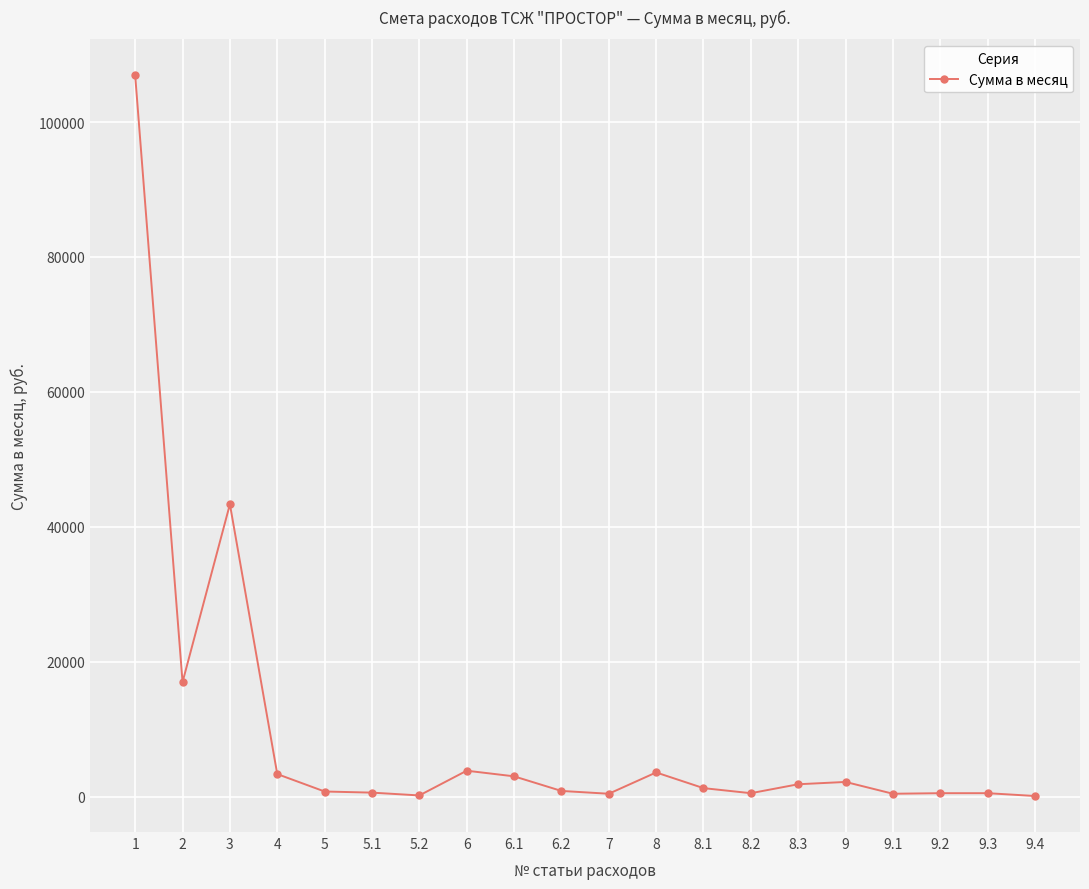

Is it true that the value at 1 is 163196.0?

False